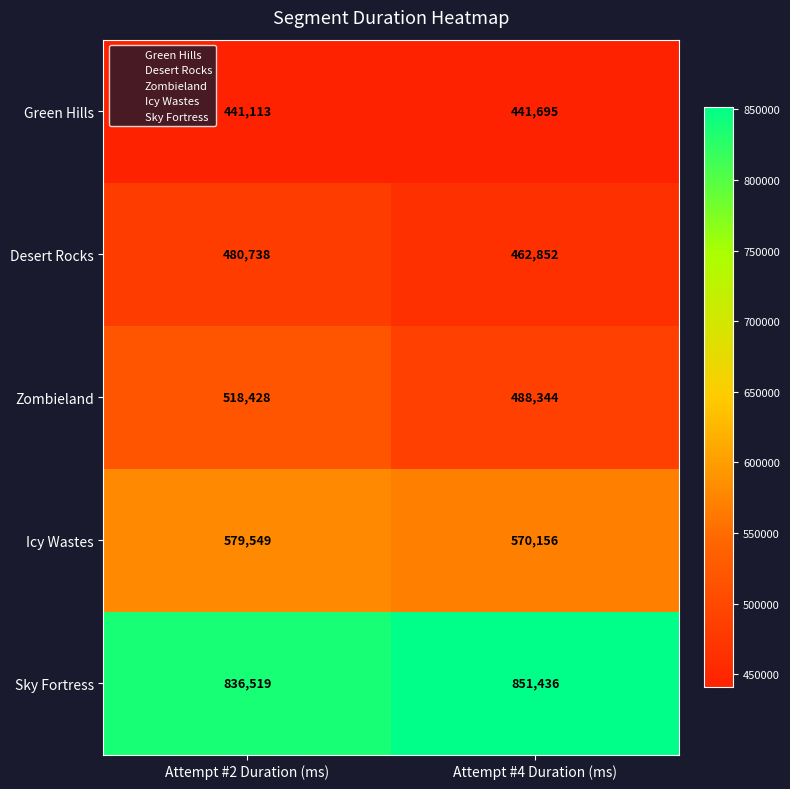

Where is Icy Wastes nearest to the value 574852?

Attempt #4 Duration (ms)